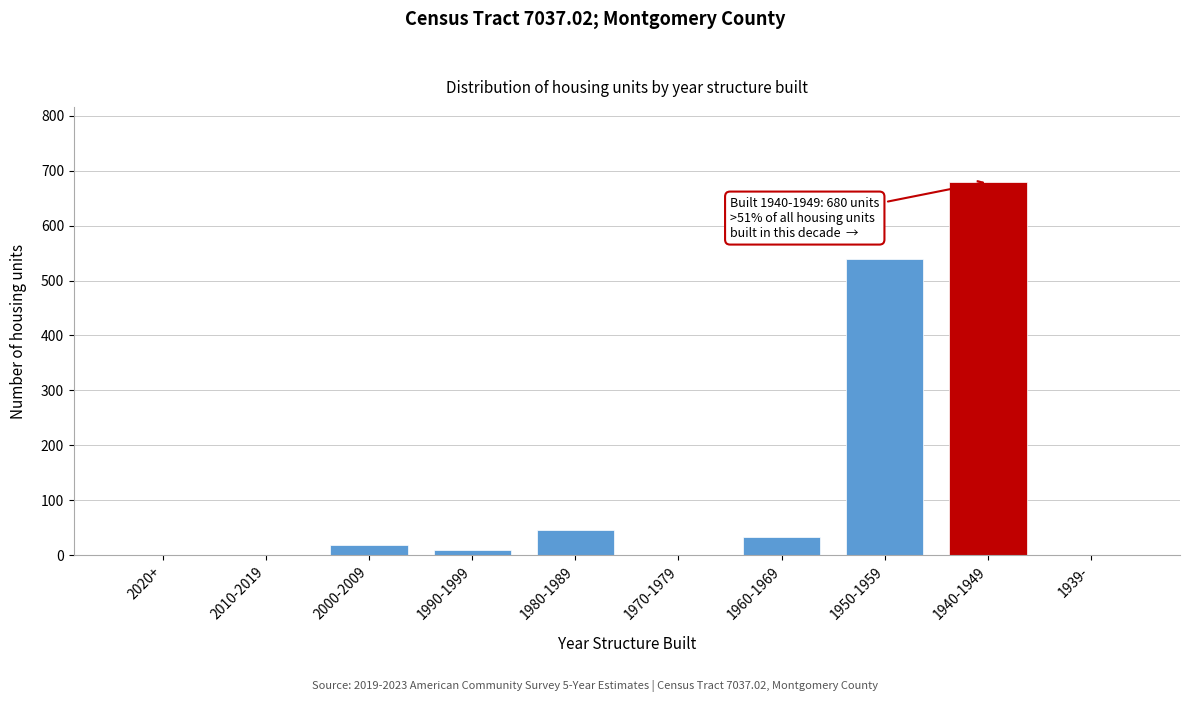

Reading right to left, transcribe all the data shown in this chart.

1939-=0	1940-1949=680	1950-1959=539	1960-1969=34	1970-1979=0	1980-1989=46	1990-1999=9	2000-2009=19	2010-2019=0	2020+=0